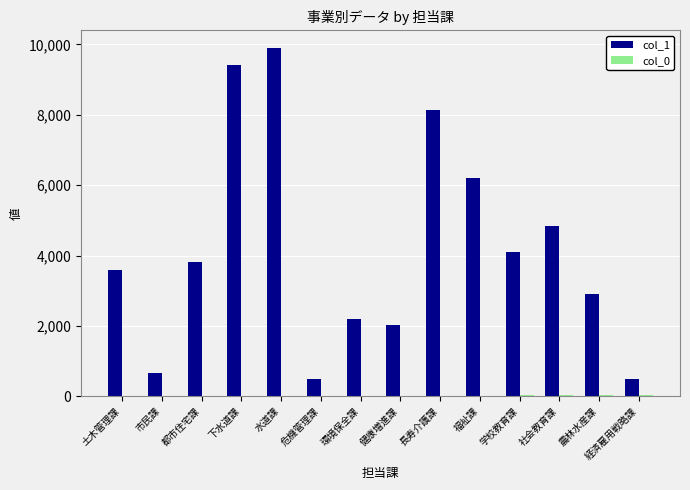

The value of col_1 at 経済雇用戦略課 is 491. True or false?

True